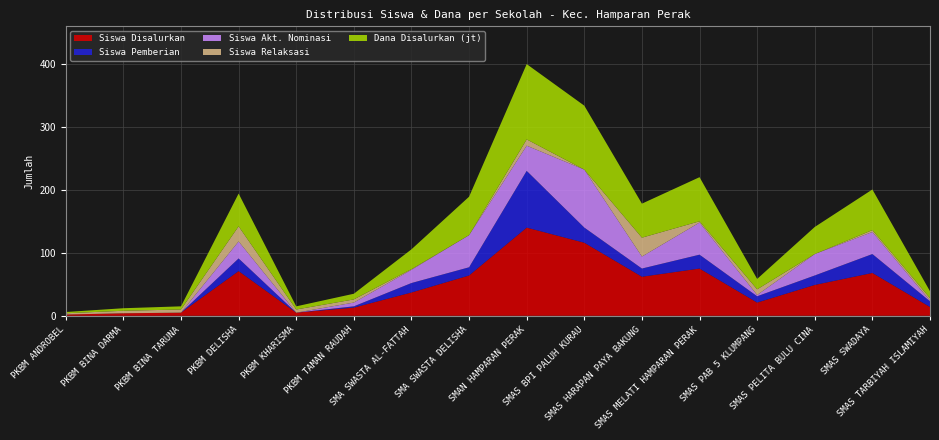

Reading left to right, list all the values displayed in this chart.

Siswa Disalurkan: 2.0	4.0	5.0	71.0	5.0	13.0	37.0	64.0	140.0	116.0	62.0	75.0	21.0	49.0	68.0	14.0
Siswa Pemberian: 0.0	0.0	0.0	20.0	0.0	2.0	15.0	13.0	90.0	24.0	13.0	22.0	10.0	15.0	30.0	9.0
Siswa Akt. Nominasi: 0.0	0.0	0.0	27.0	0.0	6.0	21.0	51.0	40.0	92.0	19.0	51.0	2.0	34.0	35.0	1.0
Siswa Relaksasi: 2.0	4.0	5.0	24.0	5.0	5.0	1.0	0.0	10.0	0.0	30.0	2.0	9.0	0.0	3.0	4.0
Dana Disalurkan (jt): 2.0	4.0	5.0	52.0	5.0	9.0	31.5	61.0	119.5	101.5	54.0	70.0	16.5	43.0	64.5	11.0